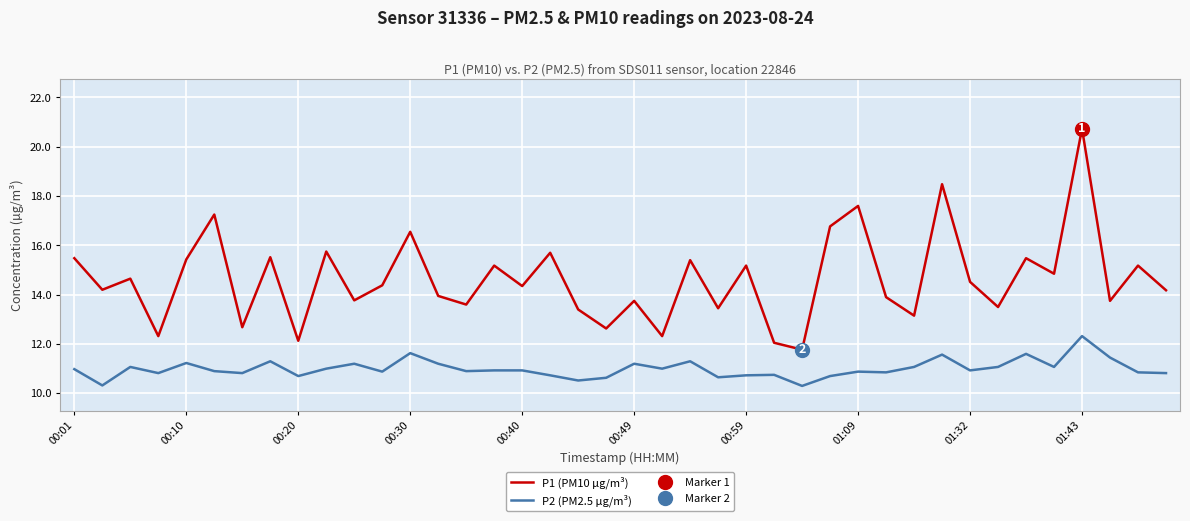

What is the greatest value displayed?

20.7